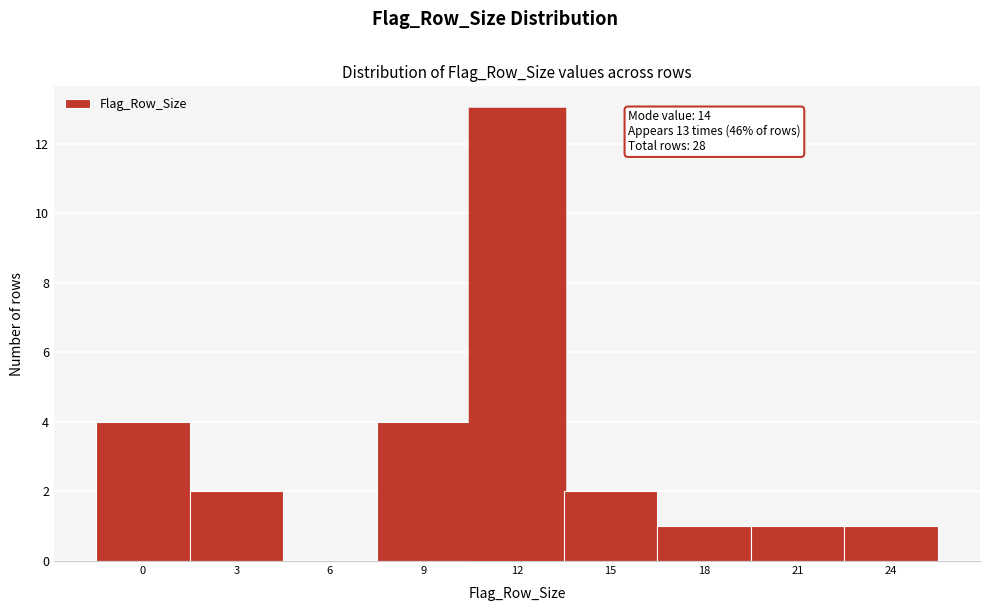

Reading left to right, list all the values displayed in this chart.

0=4	3=2	6=0	9=4	12=13	15=2	18=1	21=1	24=1